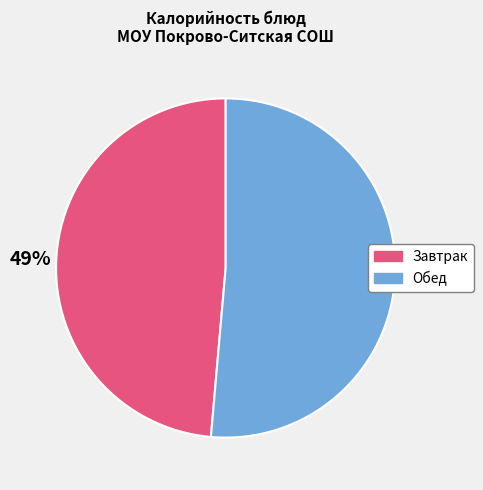

Count the number of slices in the pie.

2